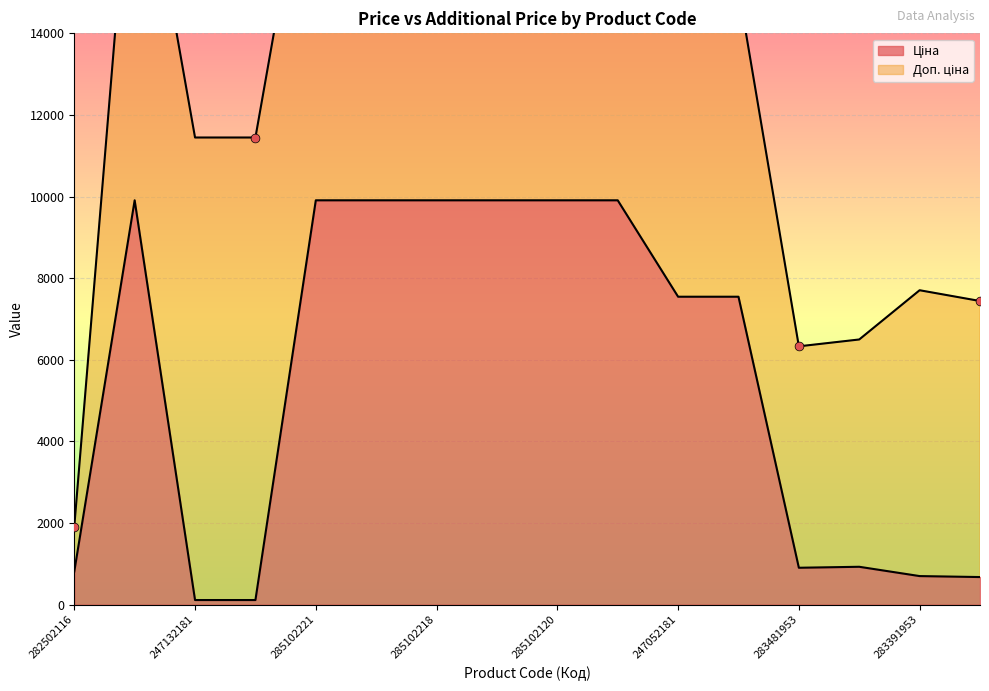

Approximately how many times larger is the value at 285101569 compared to 247052180?

1.3